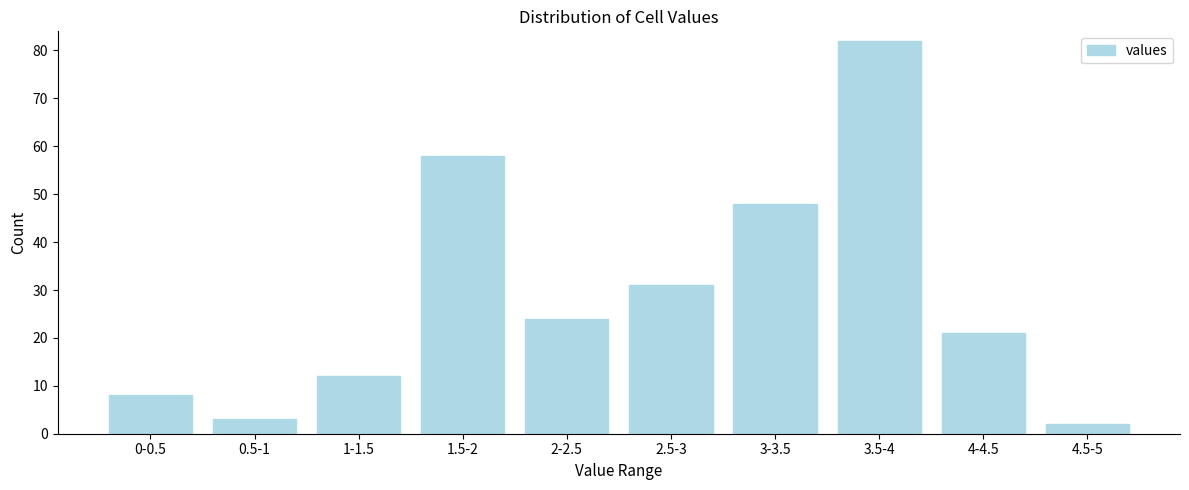

Reading left to right, list all the values displayed in this chart.

0-0.5=8	0.5-1=3	1-1.5=12	1.5-2=58	2-2.5=24	2.5-3=31	3-3.5=48	3.5-4=82	4-4.5=21	4.5-5=2